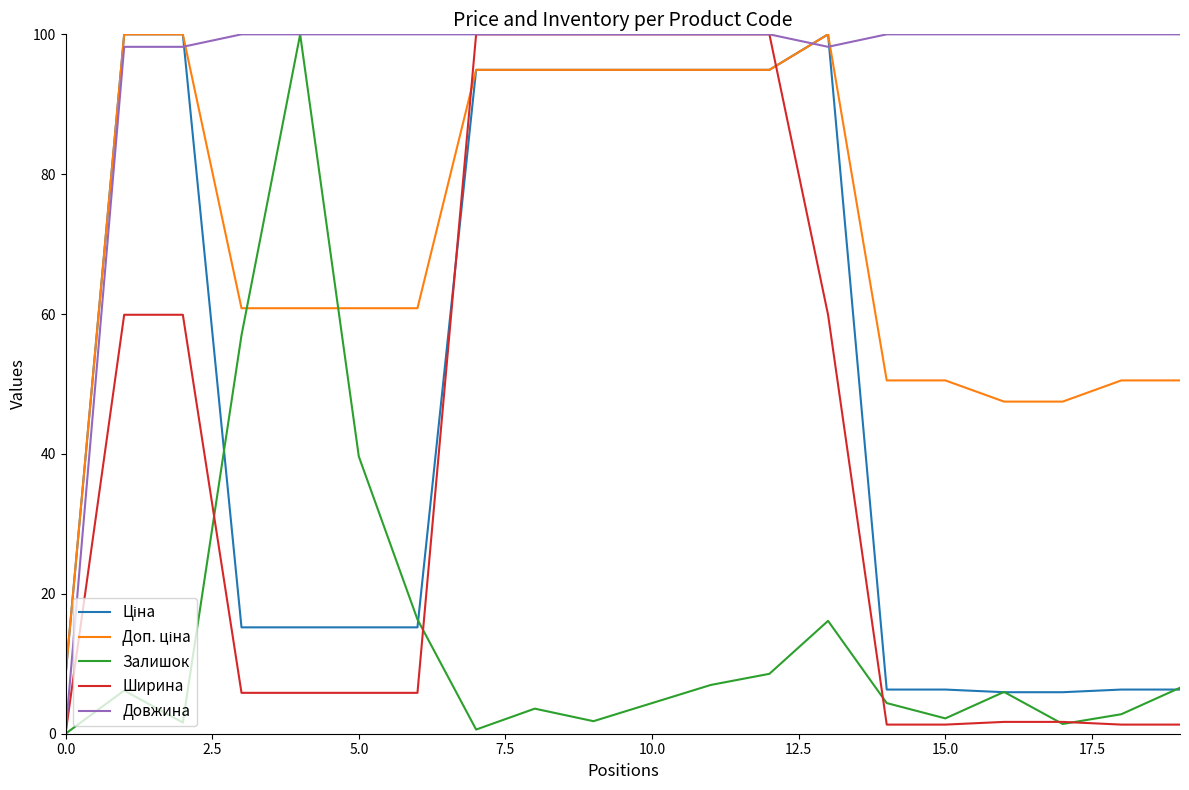

Which series has the largest total across all categories?

Довжина